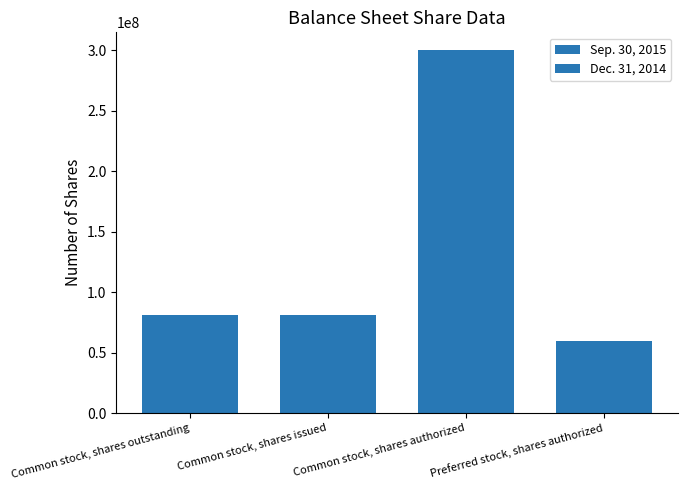

What is the label of the 2nd bar from the right?

Common stock, shares authorized